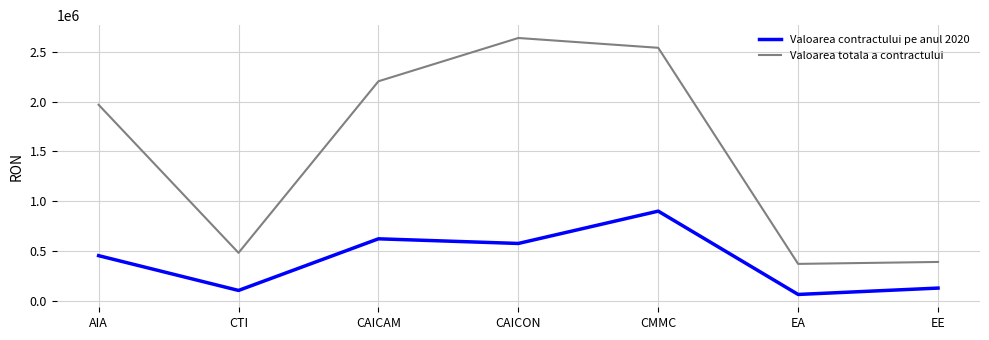

What is the difference between the maximum and minimum values in the Valoarea totala a contractului series?

2269272